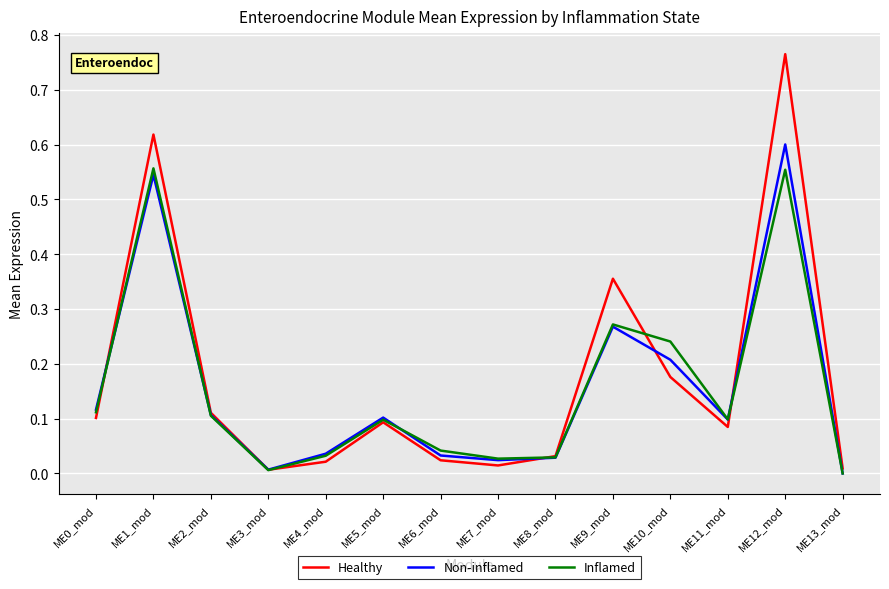

Which series ends up on top after the final intersection of Healthy and Inflamed?

Healthy